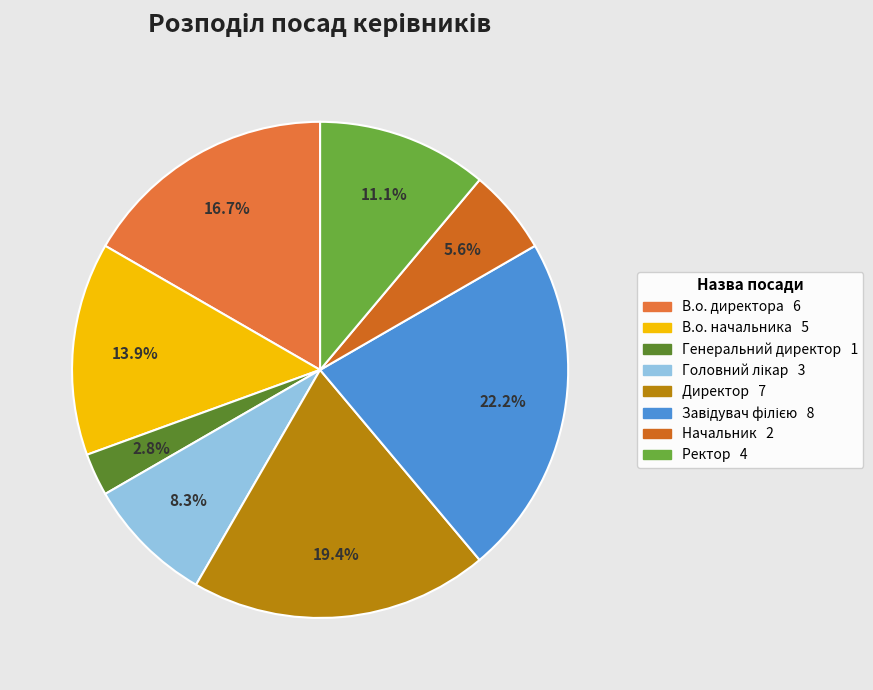

How many slices are in this pie chart?

8